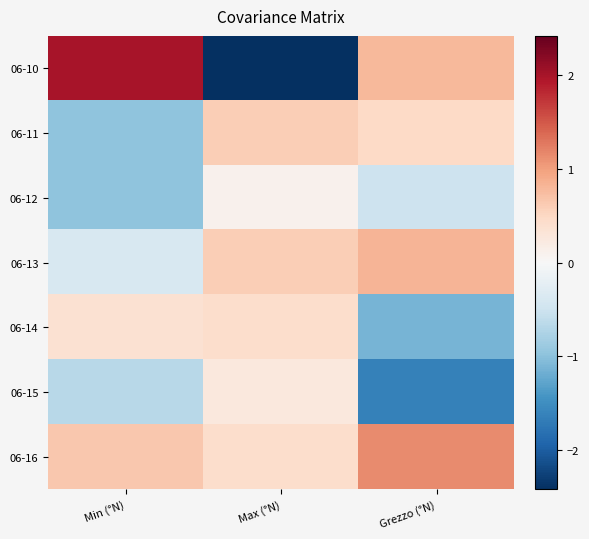

Reading left to right, list all the values displayed in this chart.

06-10: Min (°N)=2.0	Max (°N)=-2.4	Grezzo (°N)=0.8
06-11: Min (°N)=-1.0	Max (°N)=0.6	Grezzo (°N)=0.5
06-12: Min (°N)=-1.0	Max (°N)=0.1	Grezzo (°N)=-0.5
06-13: Min (°N)=-0.4	Max (°N)=0.6	Grezzo (°N)=0.8
06-14: Min (°N)=0.4	Max (°N)=0.4	Grezzo (°N)=-1.1
06-15: Min (°N)=-0.7	Max (°N)=0.3	Grezzo (°N)=-1.6
06-16: Min (°N)=0.7	Max (°N)=0.4	Grezzo (°N)=1.1